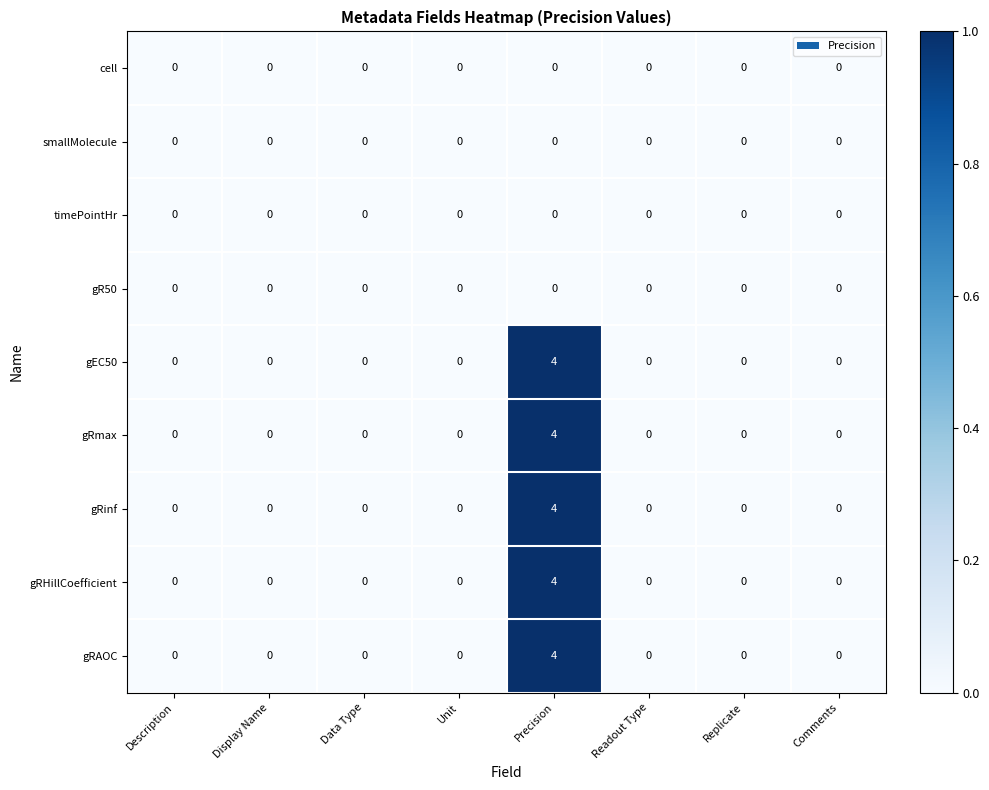

The gRmax series shows -2 at Replicate. True or false?

False